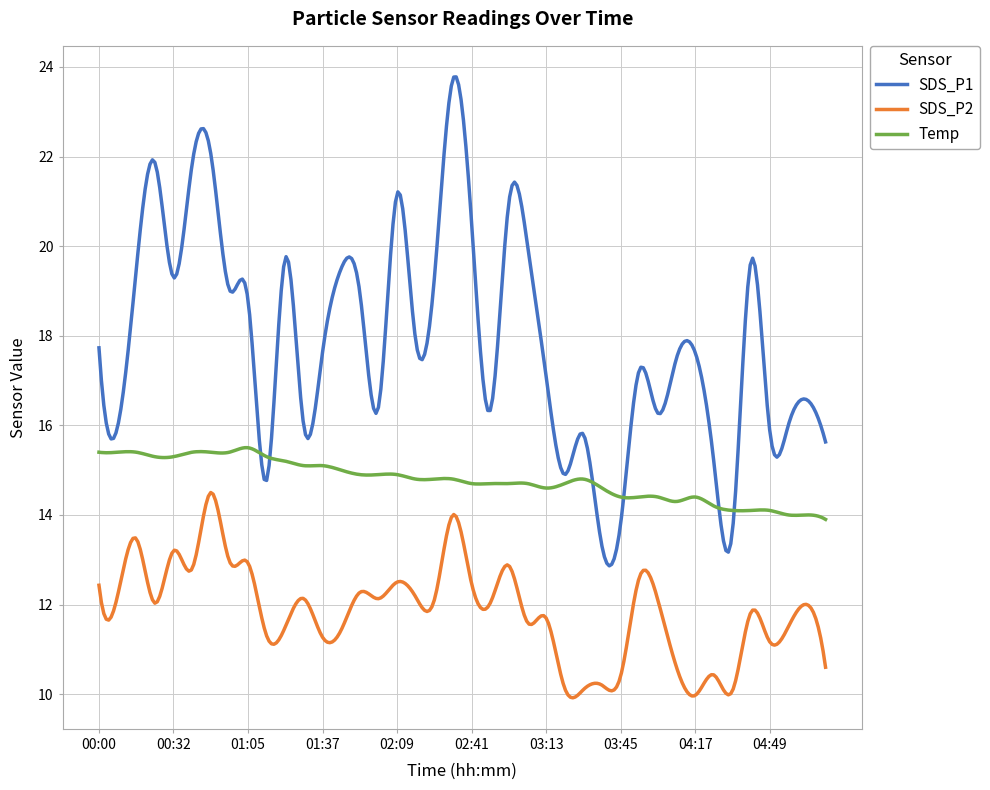

Is this an area chart (filled region under the line)?

No